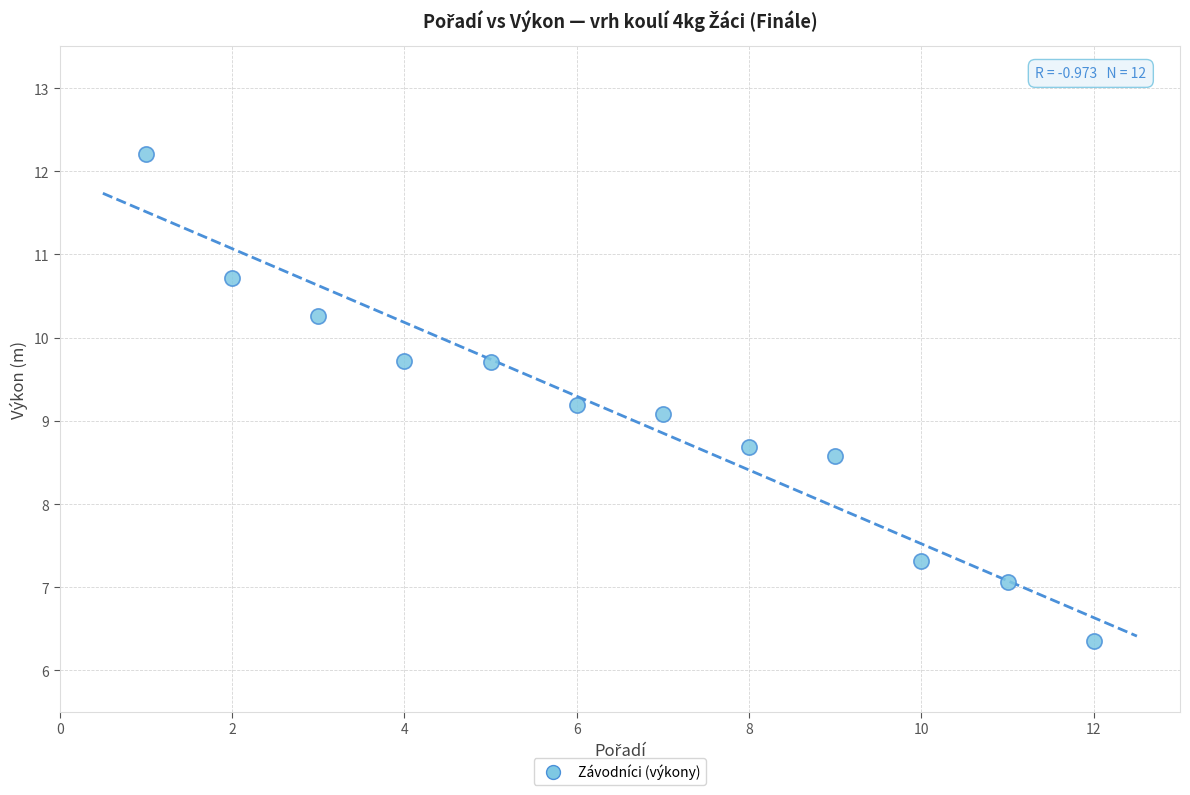

What Y value in the scatter plot is closest to 9?

9.1